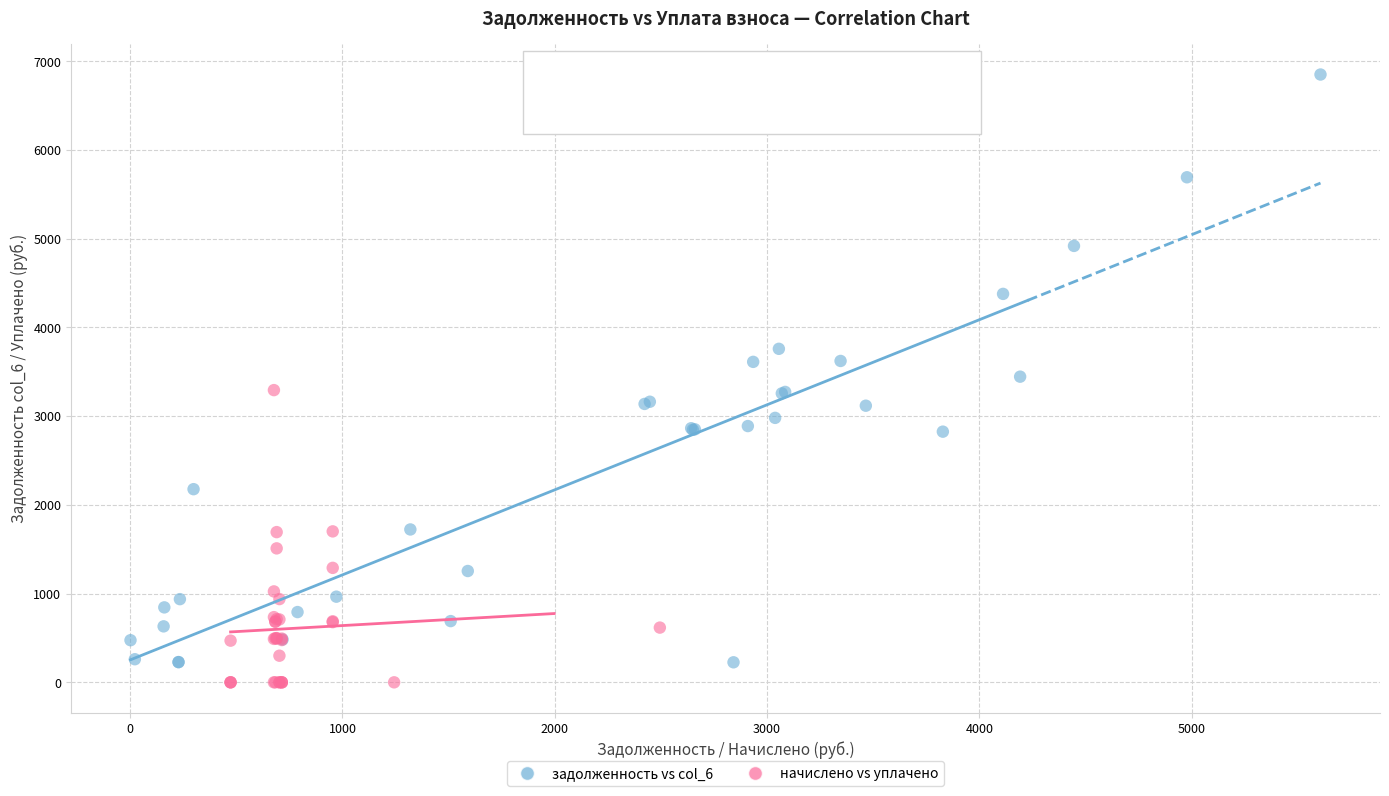

Which series reaches the minimum Y coordinate?

начислено vs уплачено